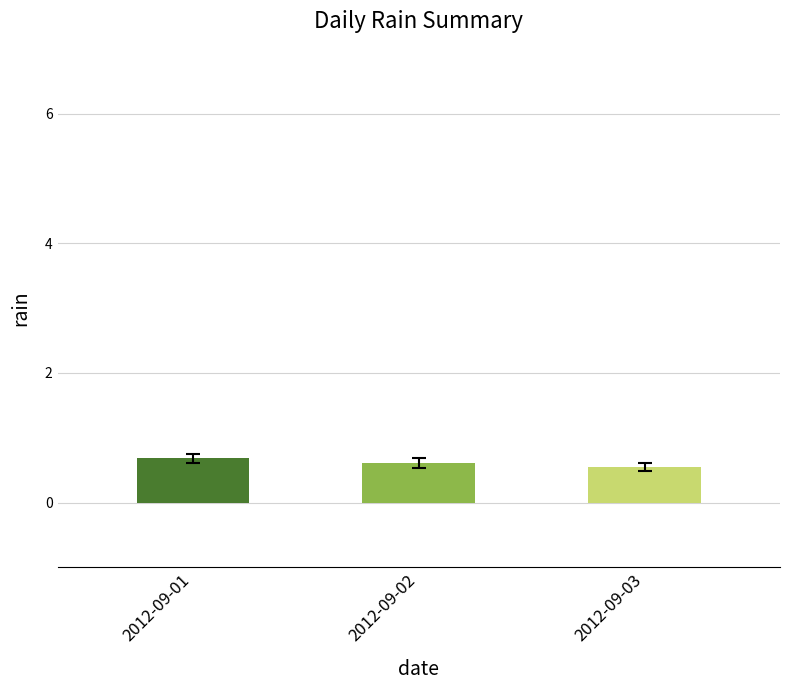

How many categories are shown in the chart?

3